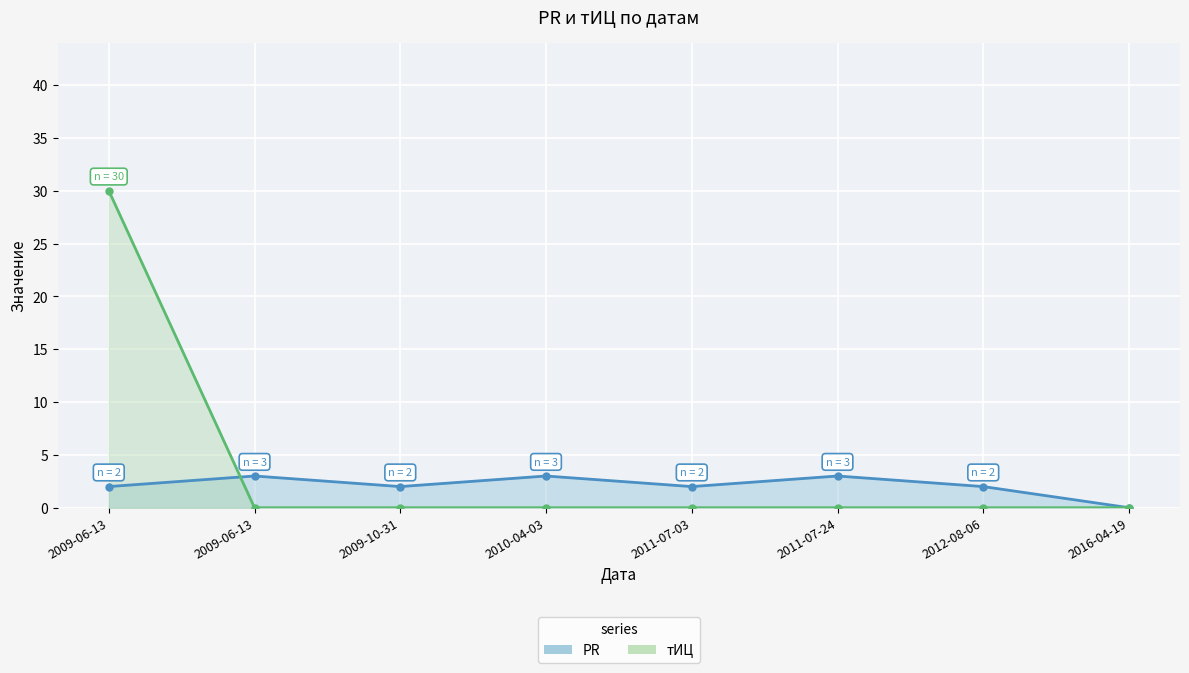

True or false: PR has more than 2 points higher than both neighbors.

True